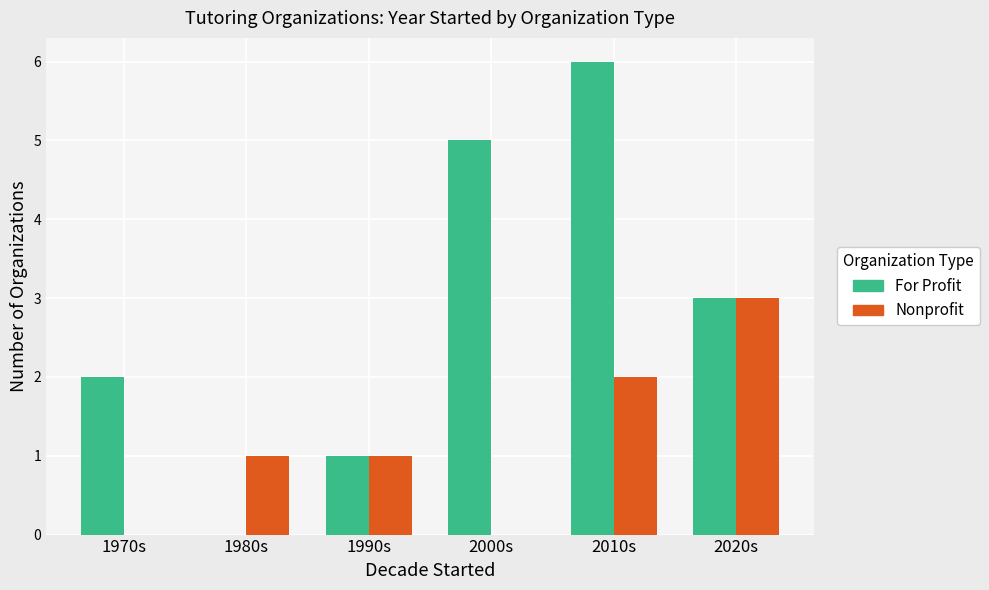

What is the greatest value displayed?

6